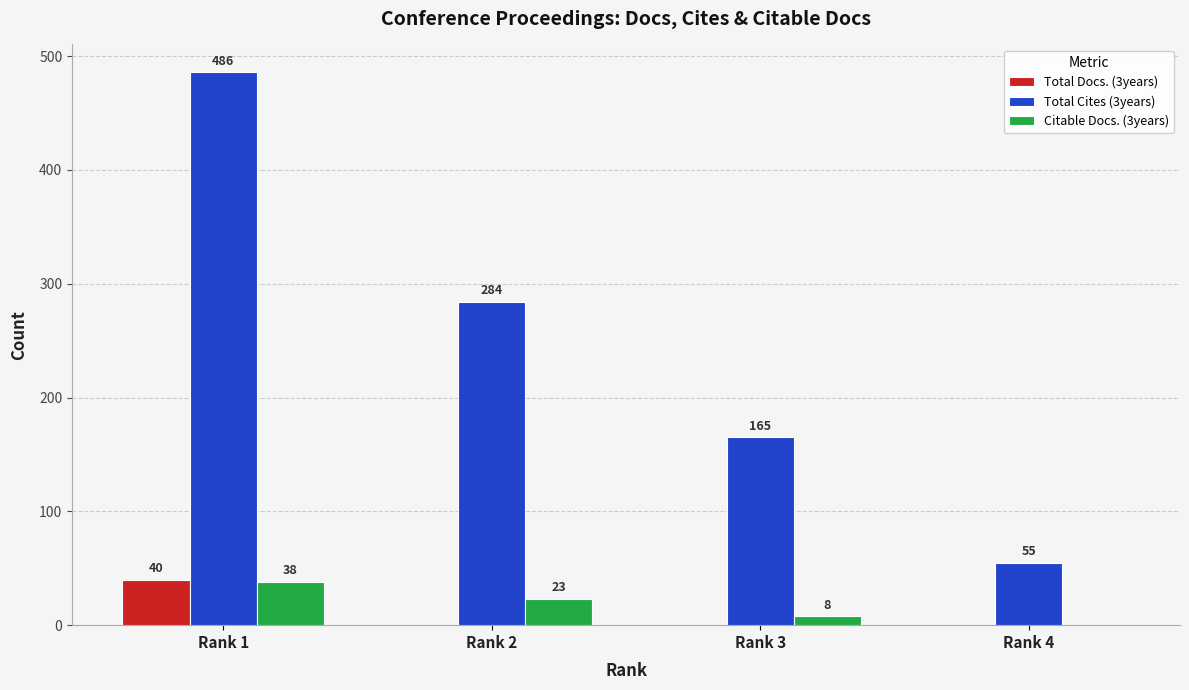

How many Total Cites (3years) values are between 165 and 486?

3